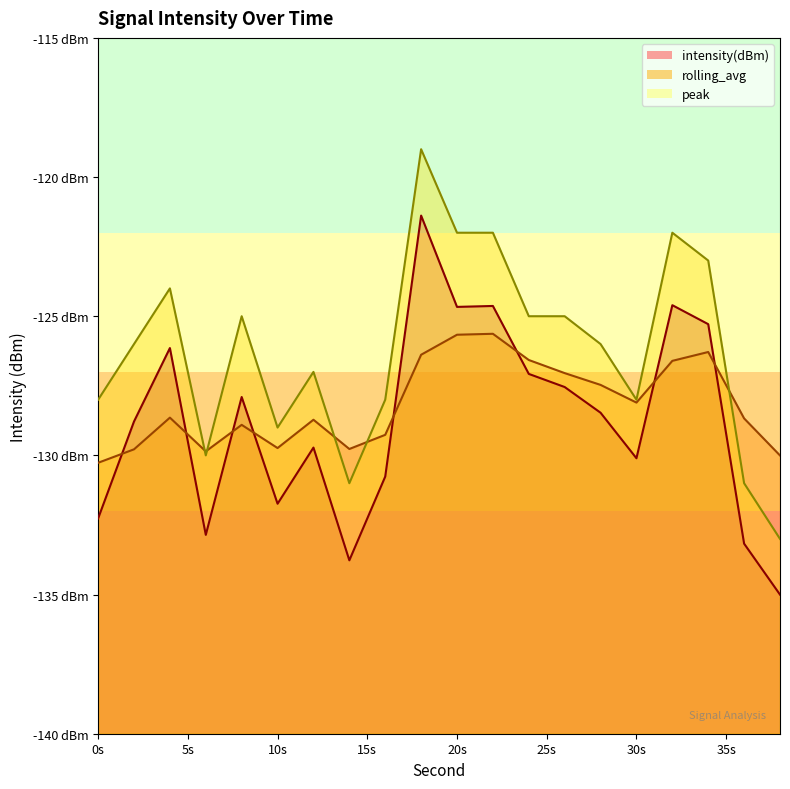

How many data points does each series have?

20